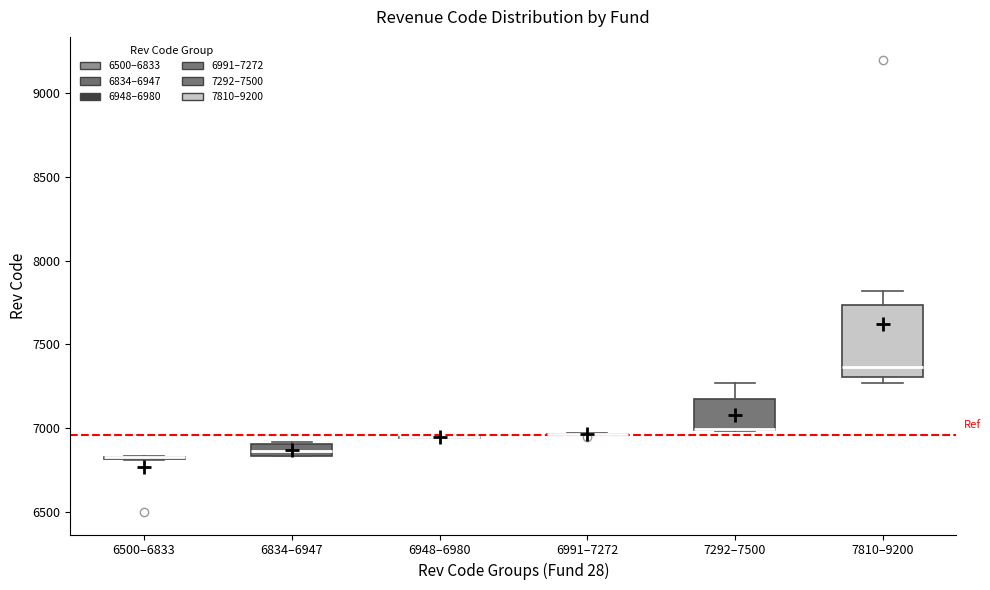

Which box is the tallest, from its lower edge to its upper edge?

7810–9200